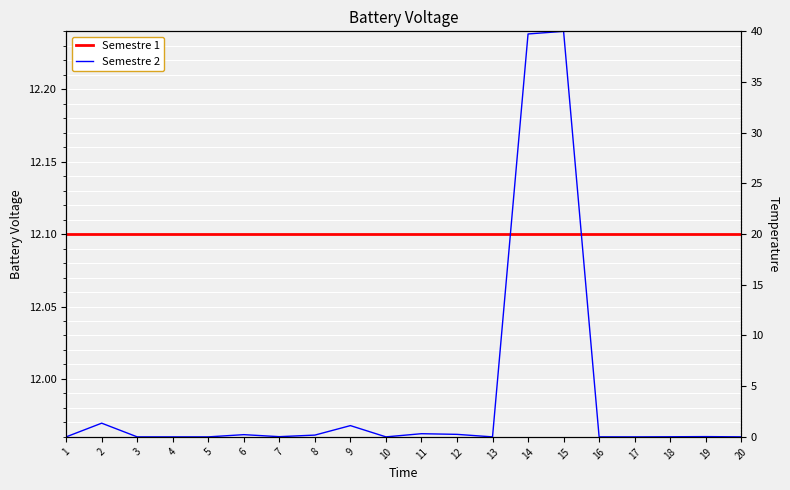

Is this an area chart (filled region under the line)?

No